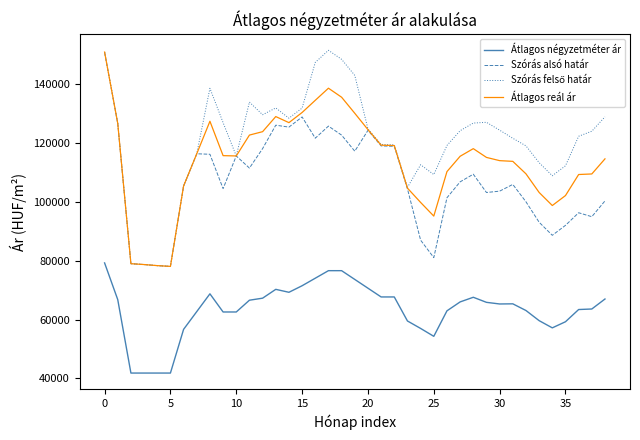

True or false: Átlagos reál ár and Átlagos négyzetméter ár cross at least once.

False